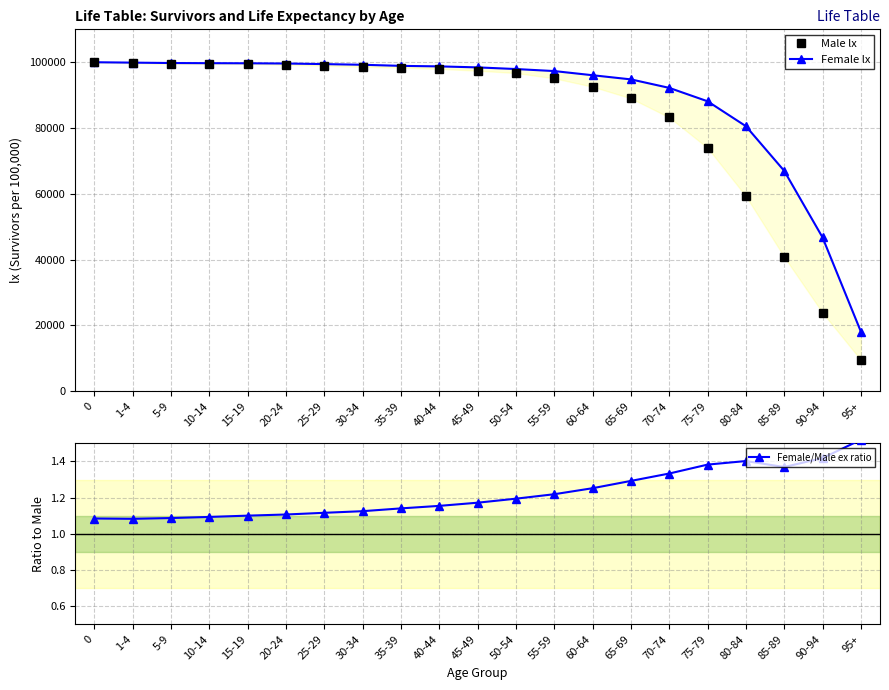

Which category has the lowest value in the Male lx series?

95+